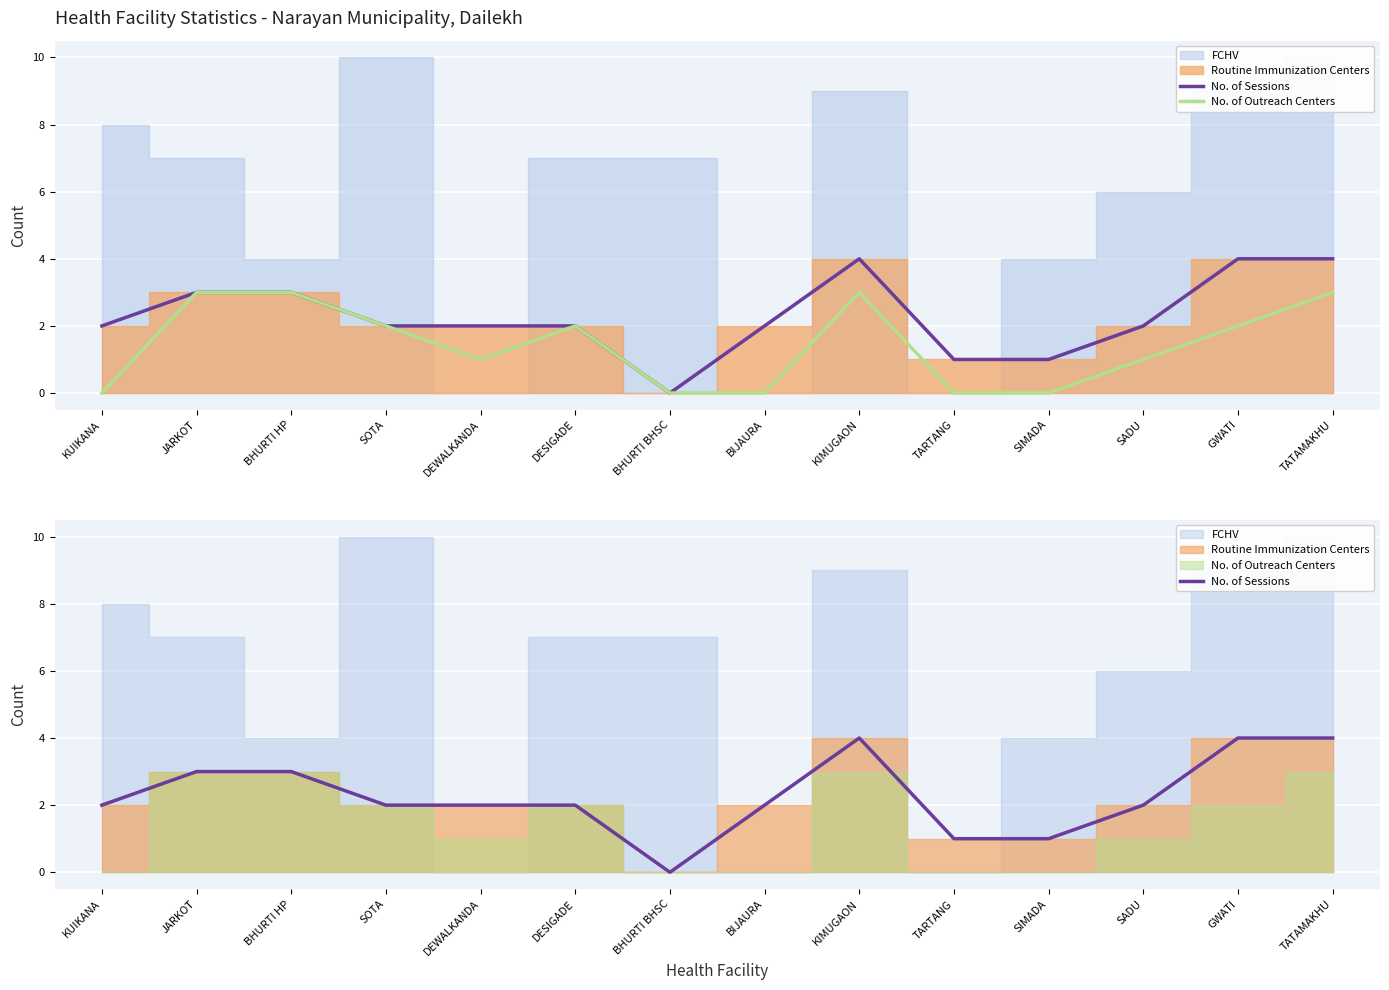

How many interior local valleys does the No. of Sessions series have?

1